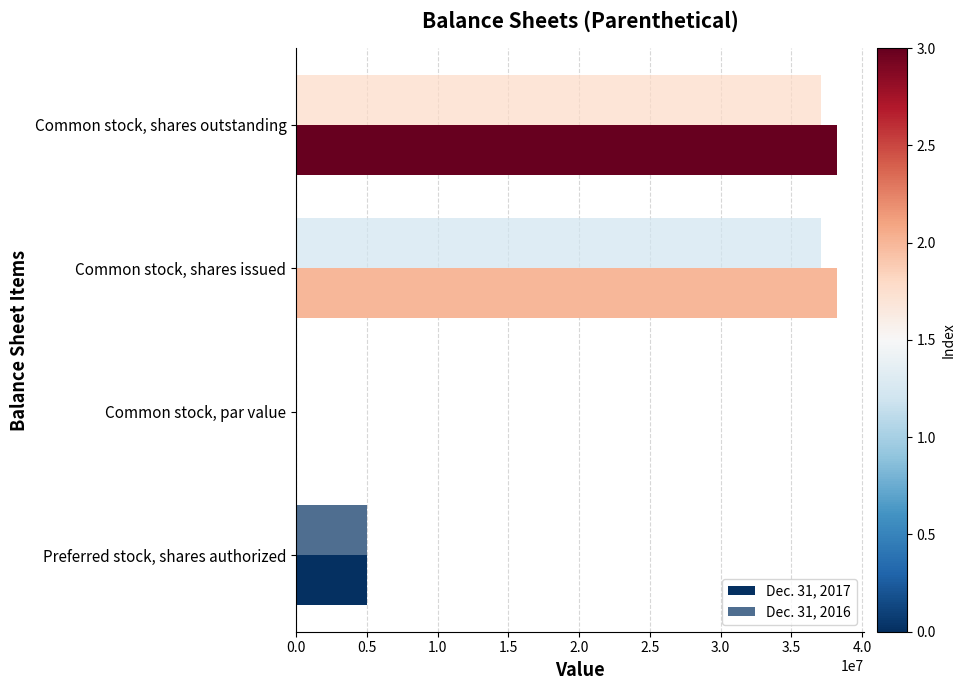

Reading left to right, extract all data points from this chart.

Dec. 31, 2017: 5000000.0	0.0	38212505.0	38212505.0
Dec. 31, 2016: 5000000.0	0.0	37114589.0	37114589.0